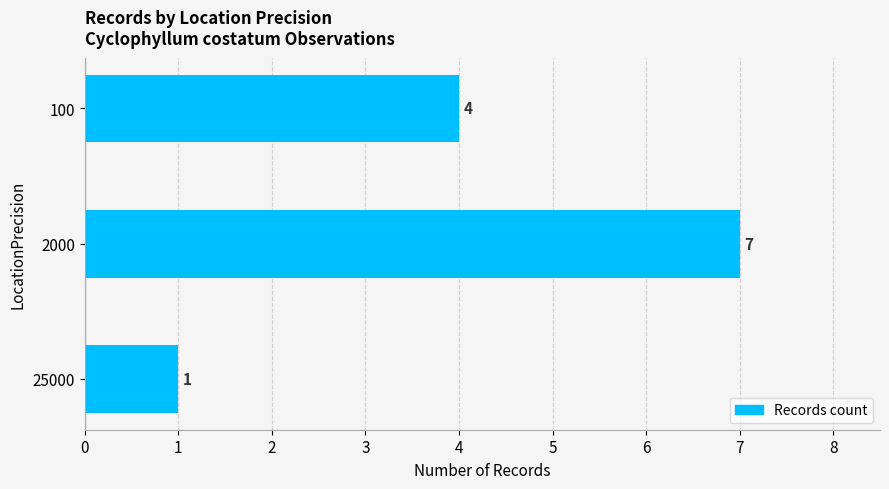

What is the sum of the values at 100 and 25000?

5